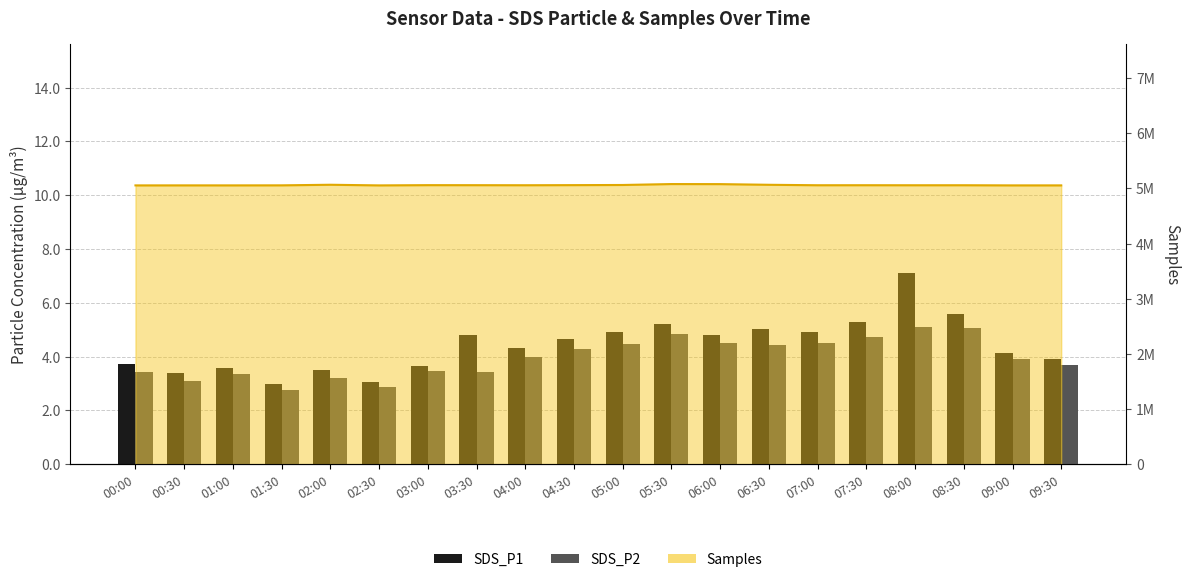

What is the highest value of the SDS_P1 series?

7.1